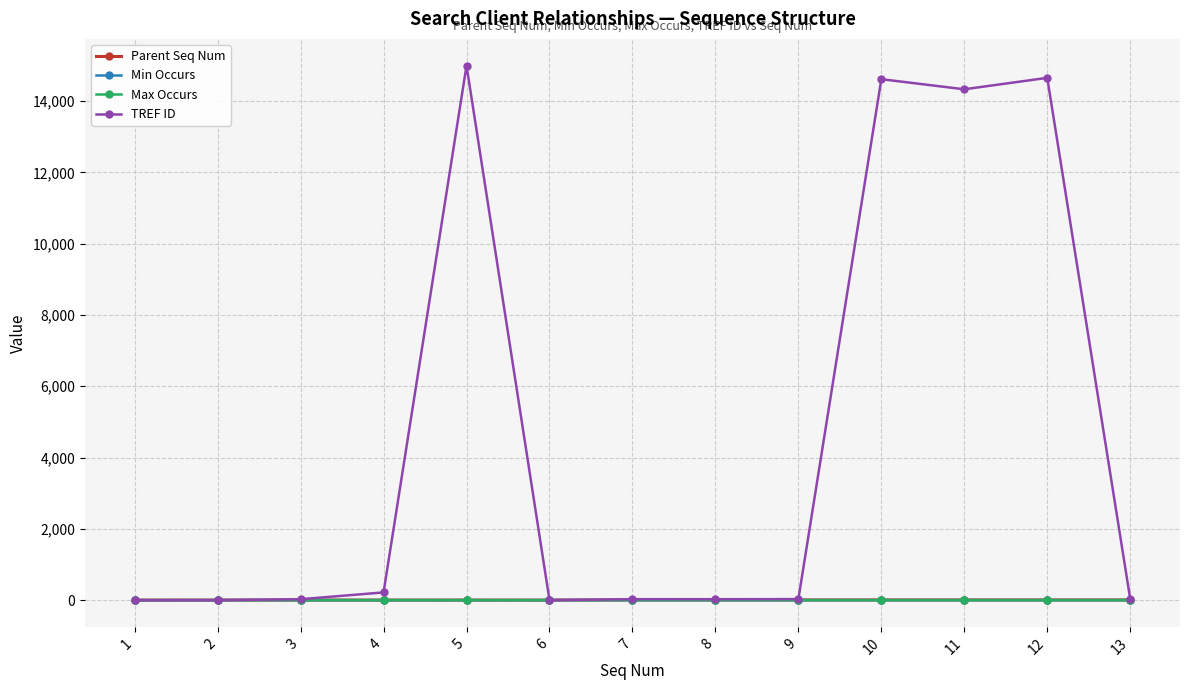

Between 12 and 13, which series saw the biggest shift?

TREF ID